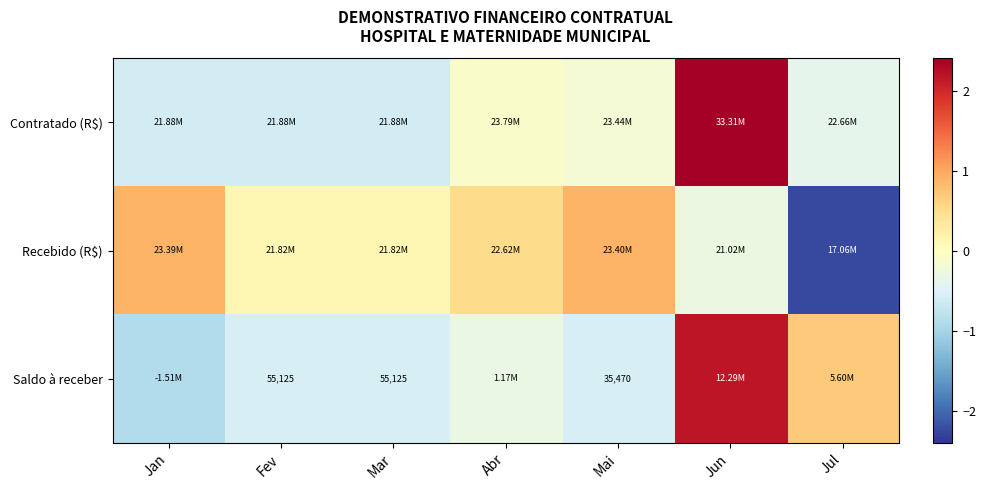

Which has a higher value, Mar or Jan?

Mar